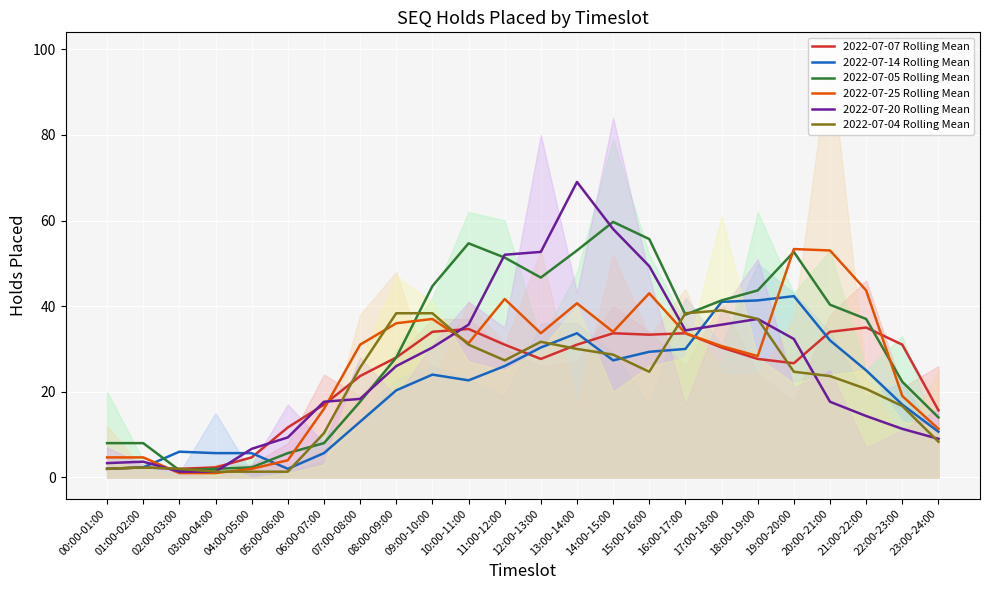

After their last crossing, which series has the higher values: 2022-07-25 Rolling Mean or 2022-07-05 Rolling Mean?

2022-07-05 Rolling Mean